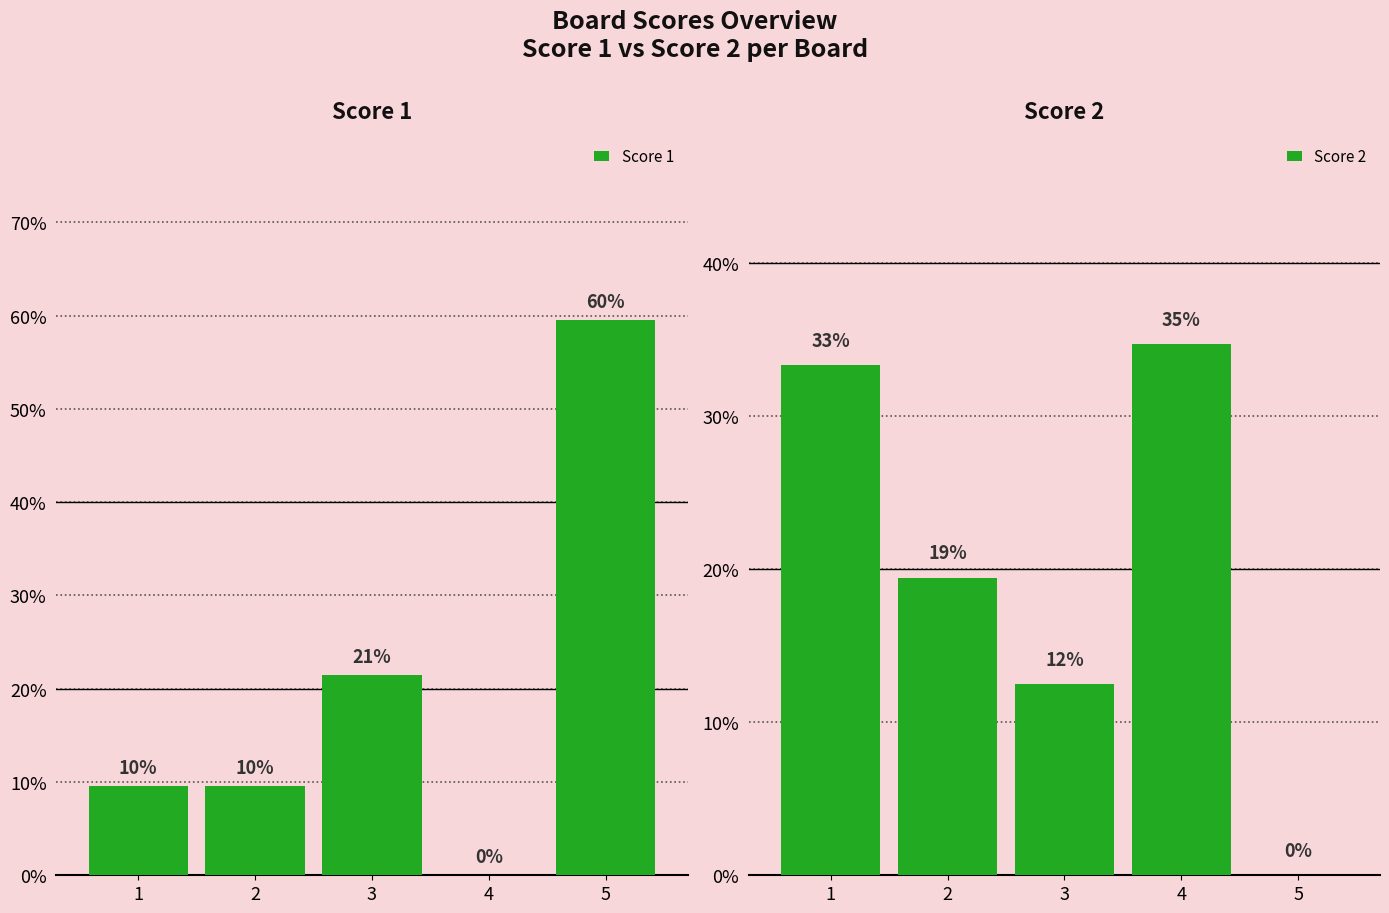

What is the spread (max minus min) of values at 1?

0.2